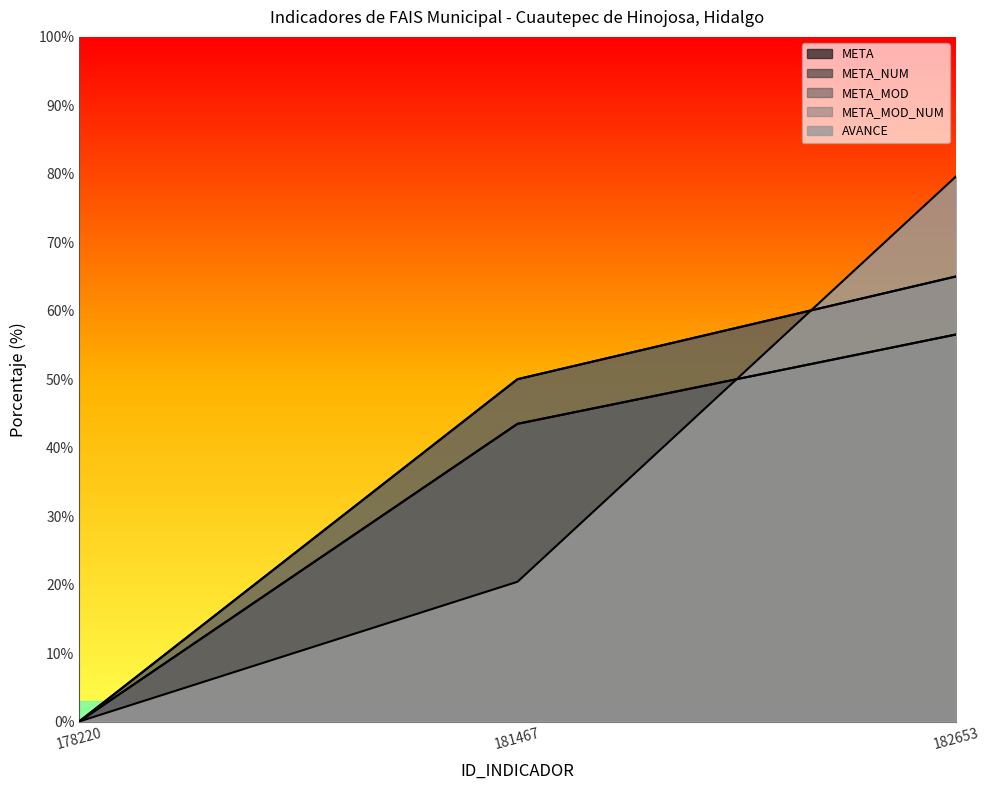

What is the difference between the maximum and minimum values in the META series?

56.5